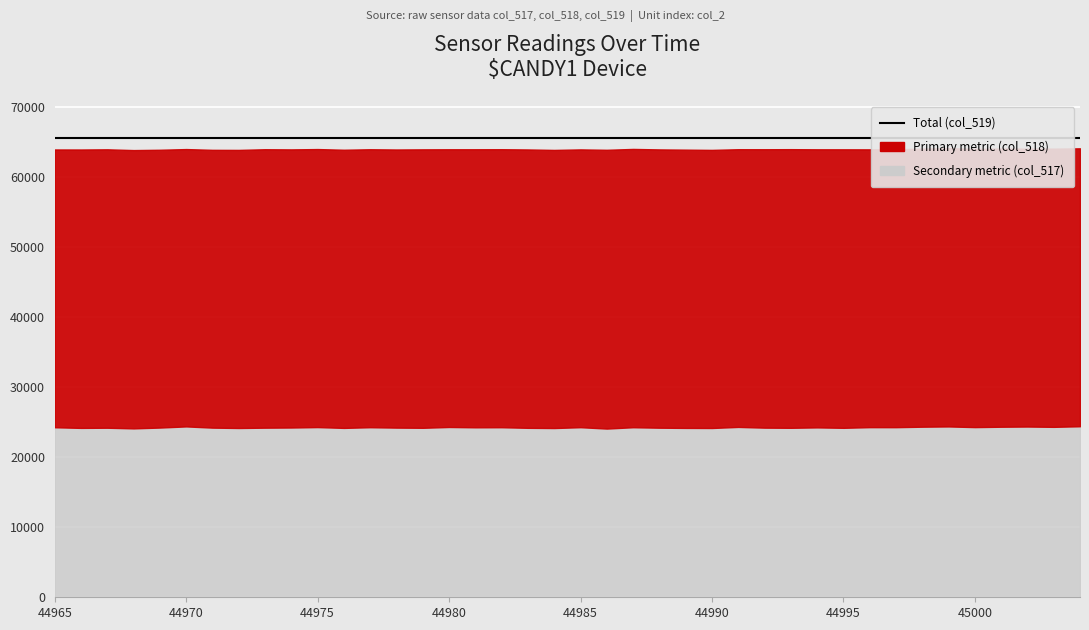

What is the maximum value shown in the chart?

65535